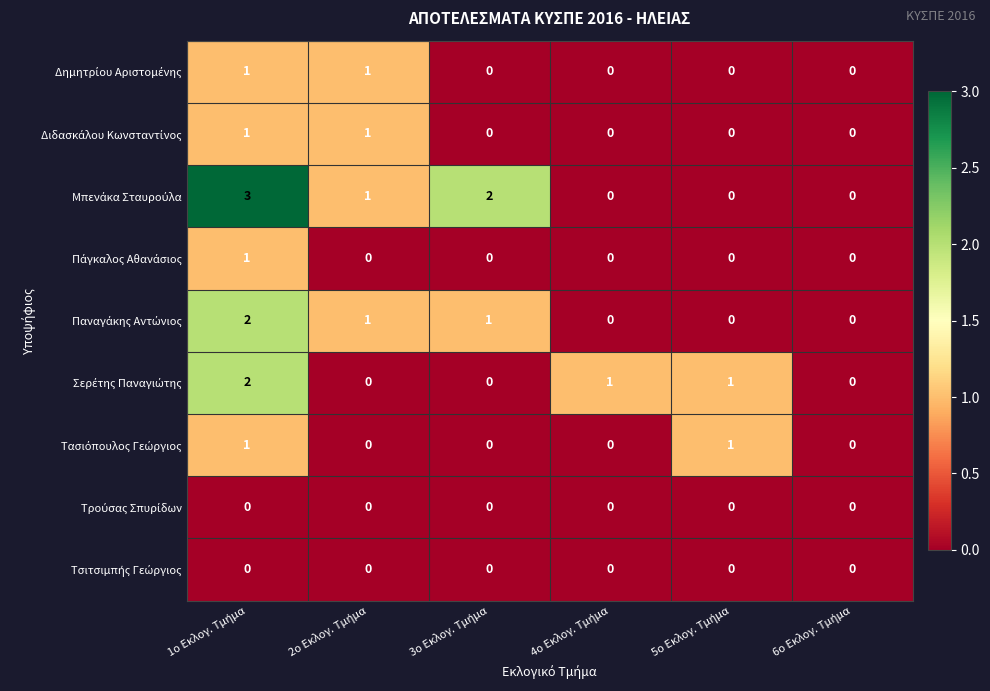

What is the maximum value shown in the chart?

3